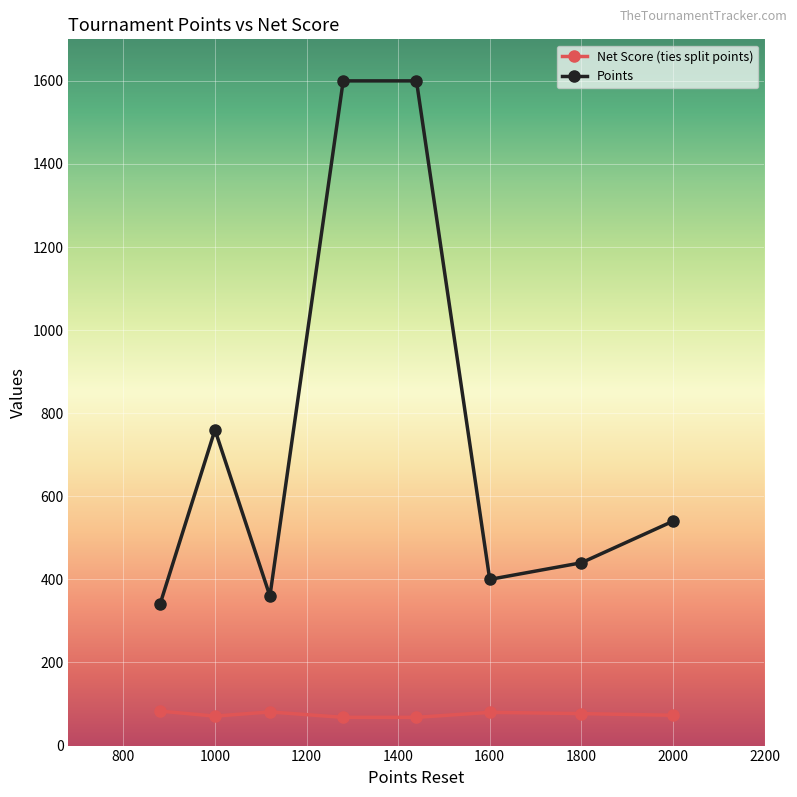

Which series has the largest total across all categories?

Points